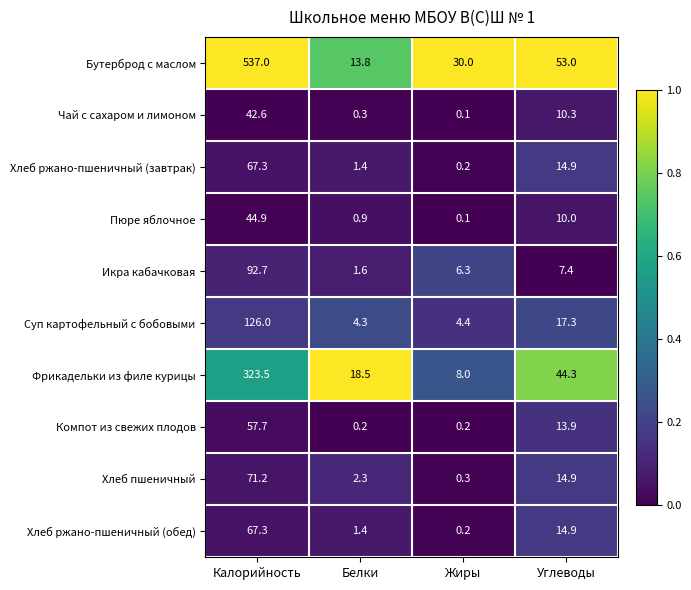

Where does the Компот из свежих плодов series first go above 13?

Калорийность